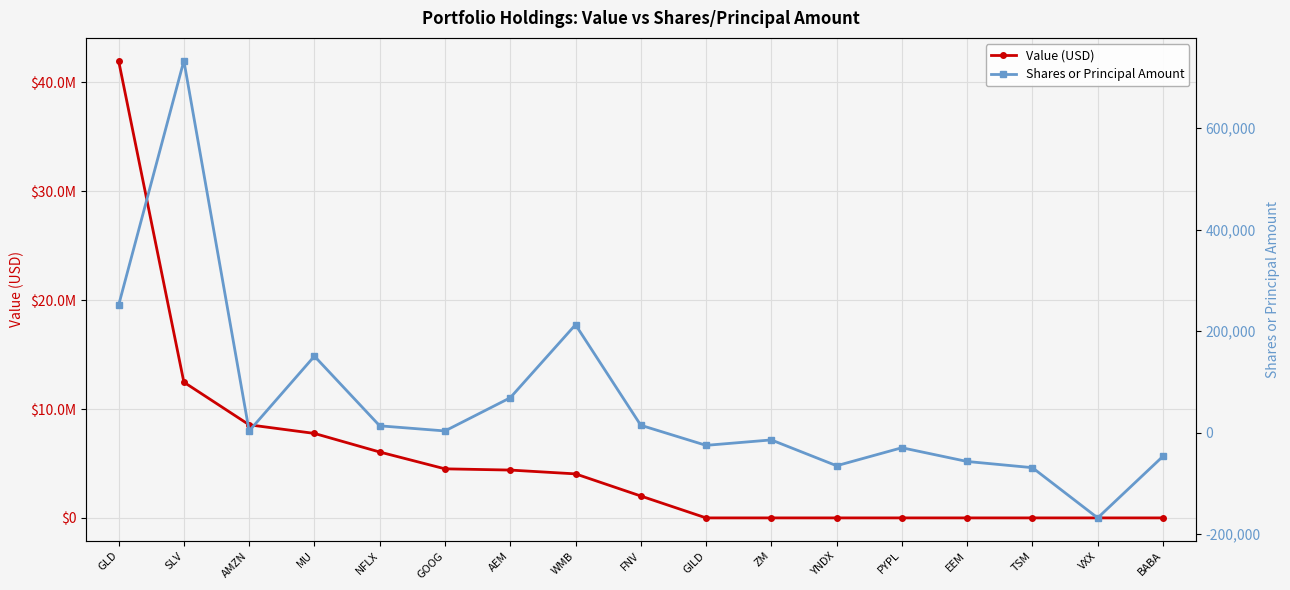

What is the difference between the Value (USD) values at AMZN and PYPL?

8552000